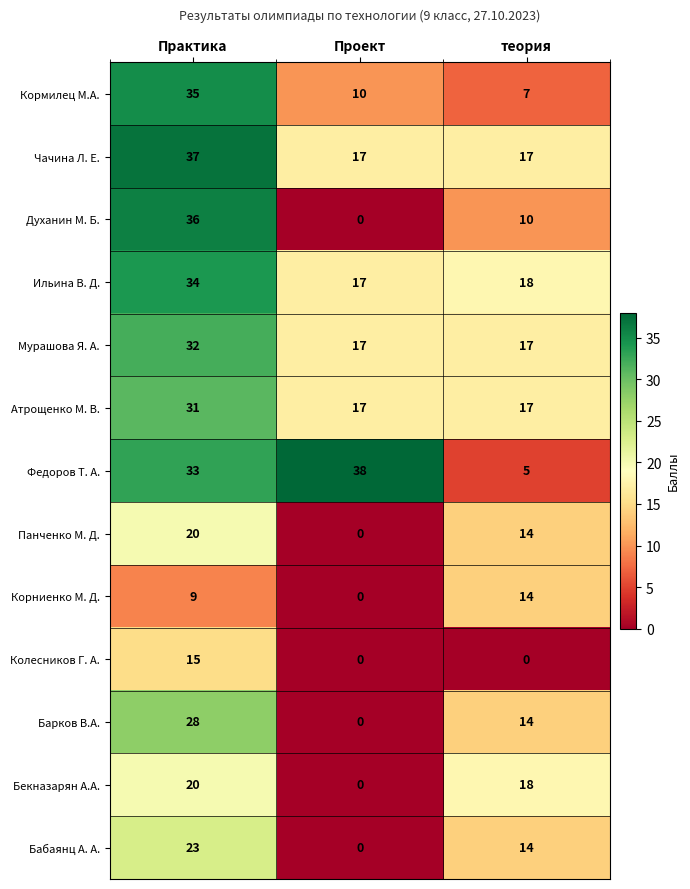

The value of Кормилец М.А. at теория is 10. True or false?

False